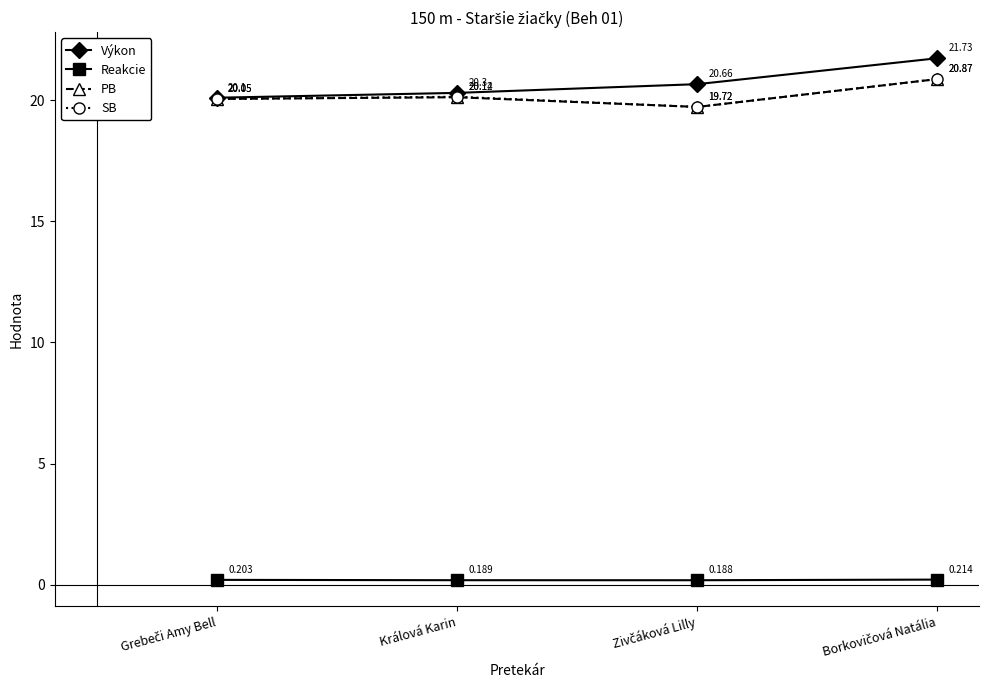

What is the label of the 3rd point from the right?

Králová Karin